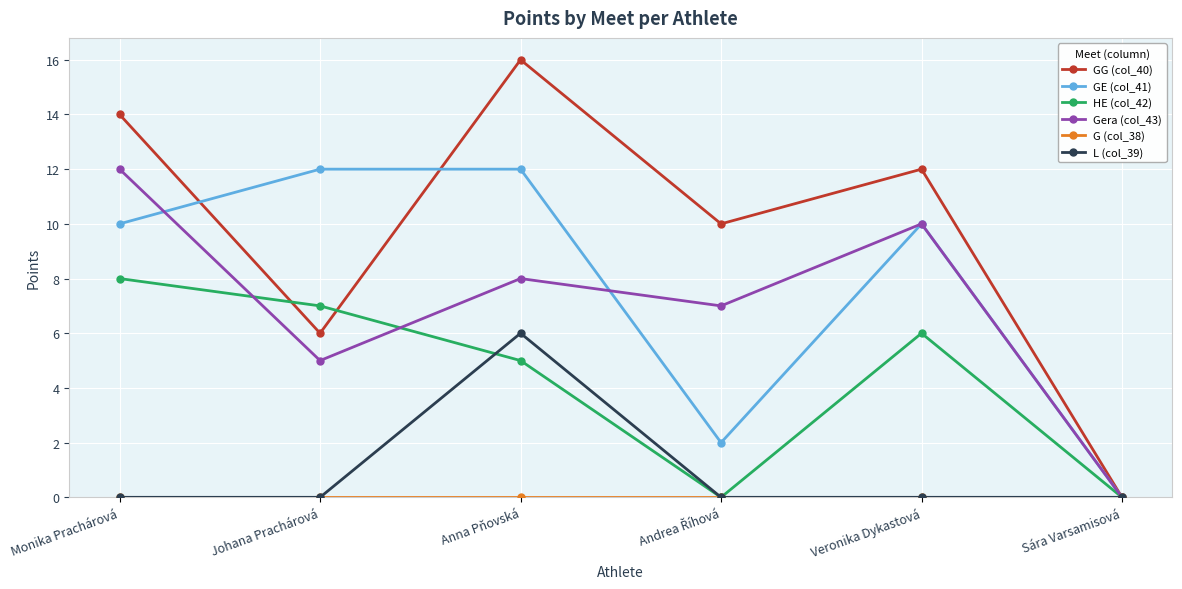

What is the maximum value shown in the chart?

16